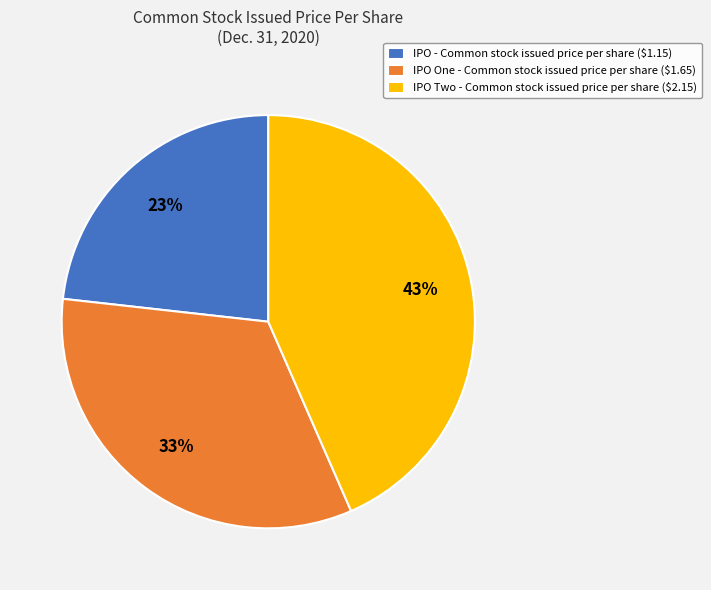

What is the ratio of the value at IPO One - Common stock issued price per share to the value at IPO Two - Common stock issued price per share?

0.8